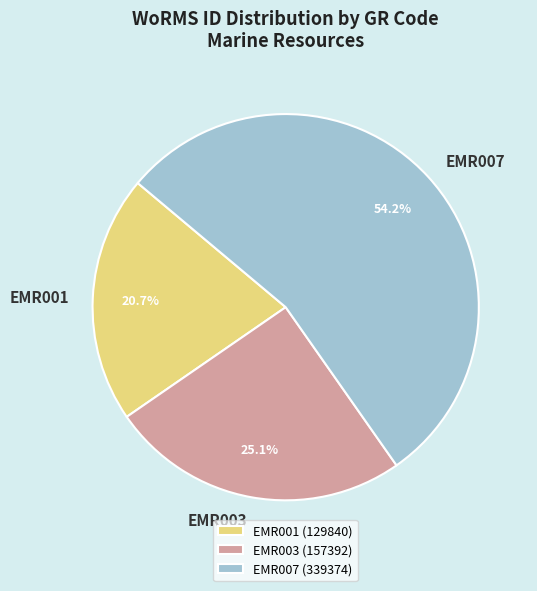

Which slice is the smallest?

EMR001